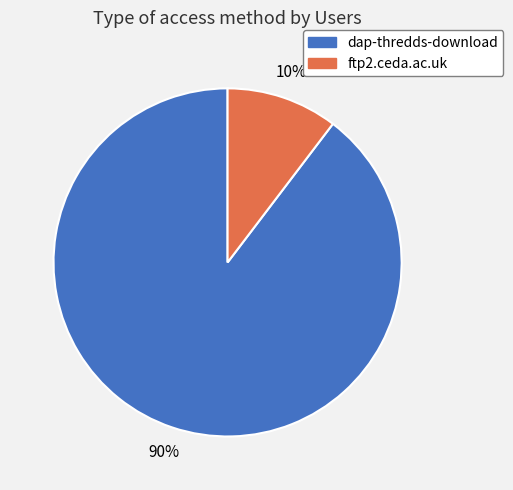

Is the sum of ftp2.ceda.ac.uk and dap-thredds-download greater than half?

Yes